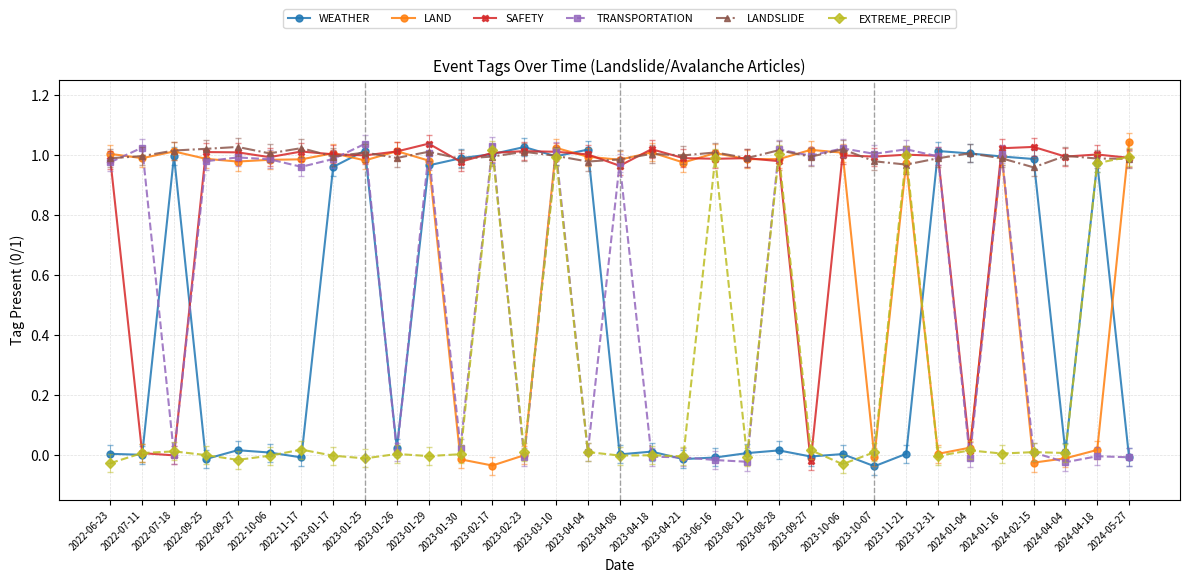

How many values in WEATHER are below zero?

7